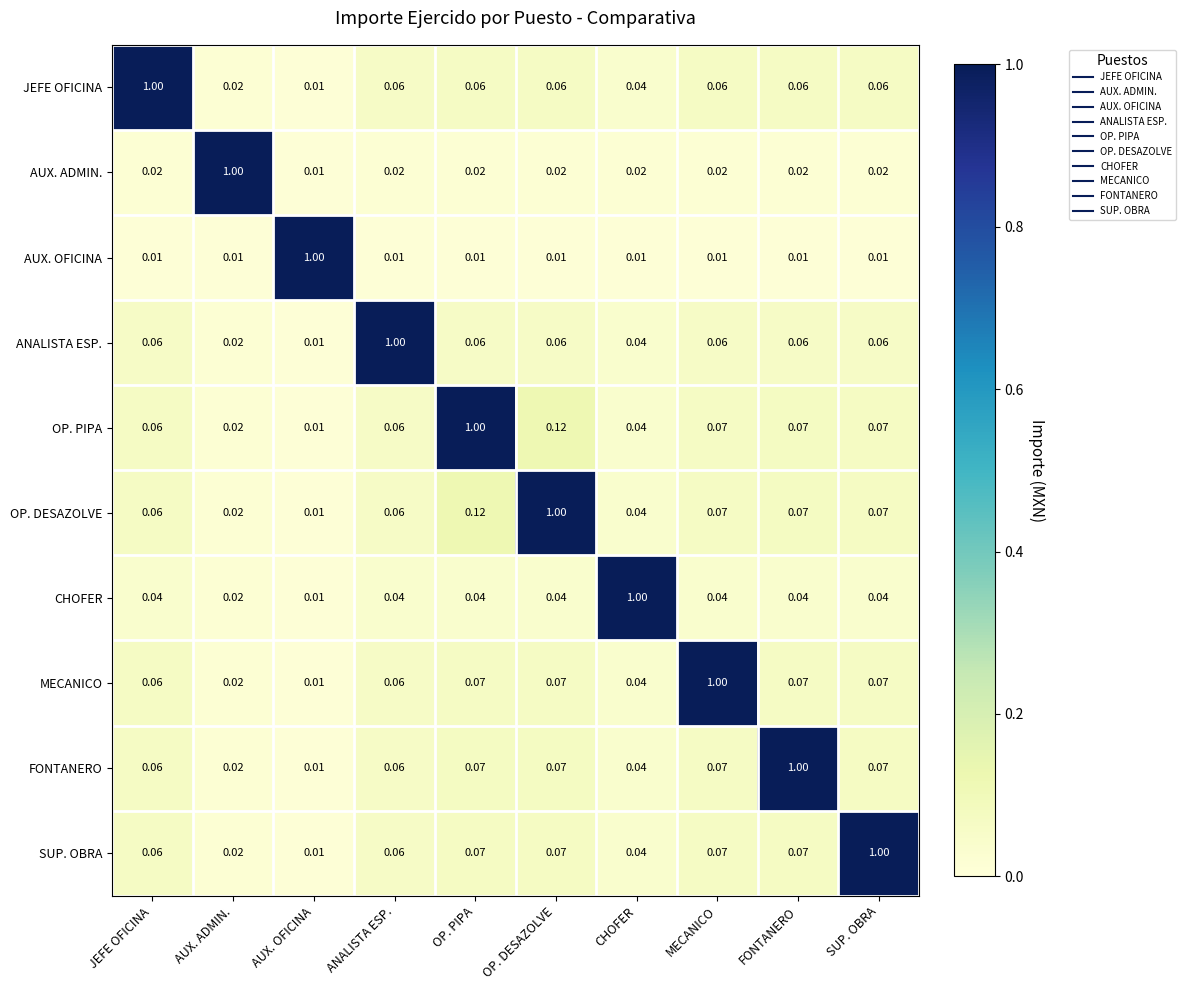

Is the value of OP. DESAZOLVE at OP. DESAZOLVE greater than the value of JEFE OFICINA at MECANICO?

Yes